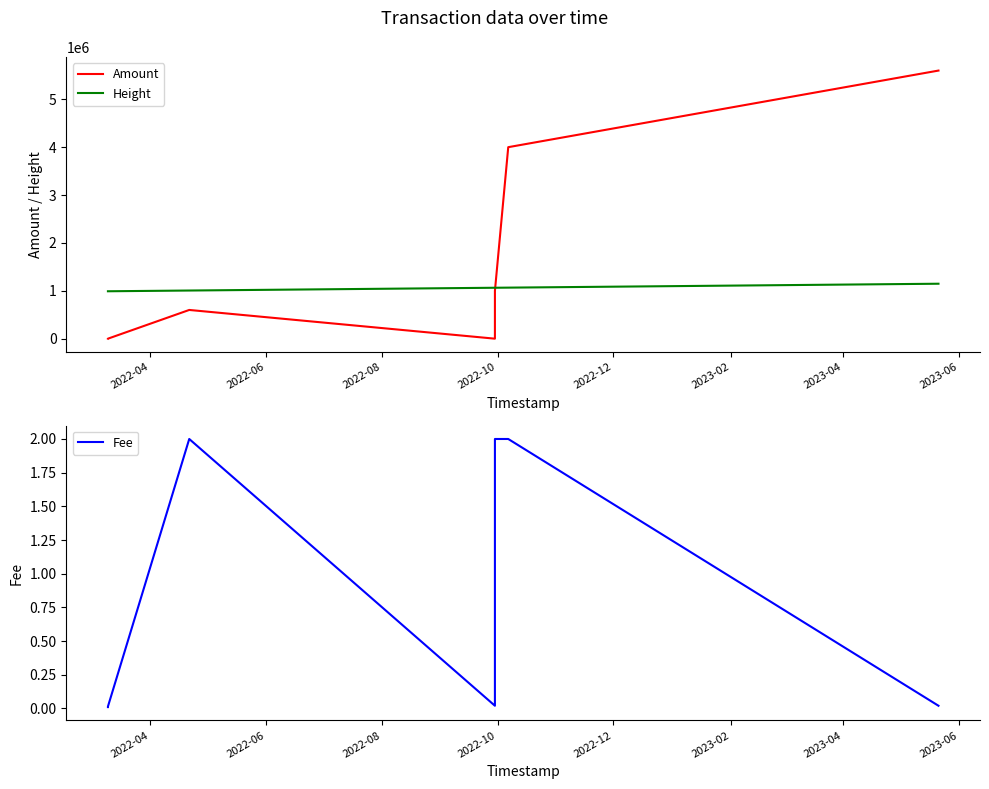

True or false: Height and Amount cross at least once.

True